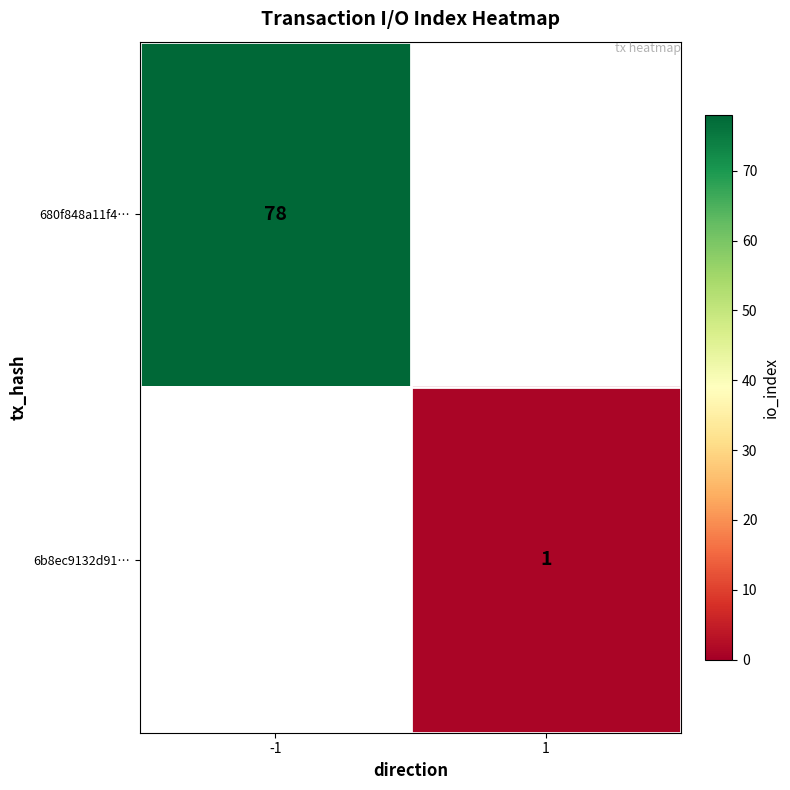

Which category has the highest value across all series?

-1